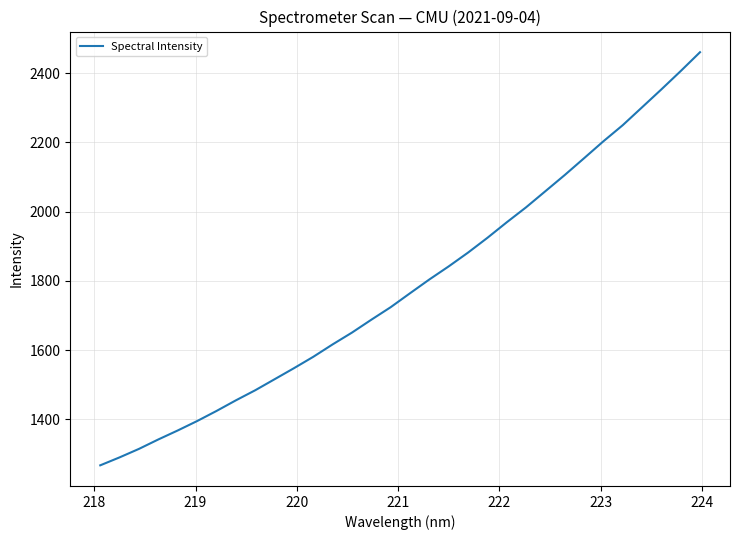

What is the difference between the maximum and minimum values?

1192.4